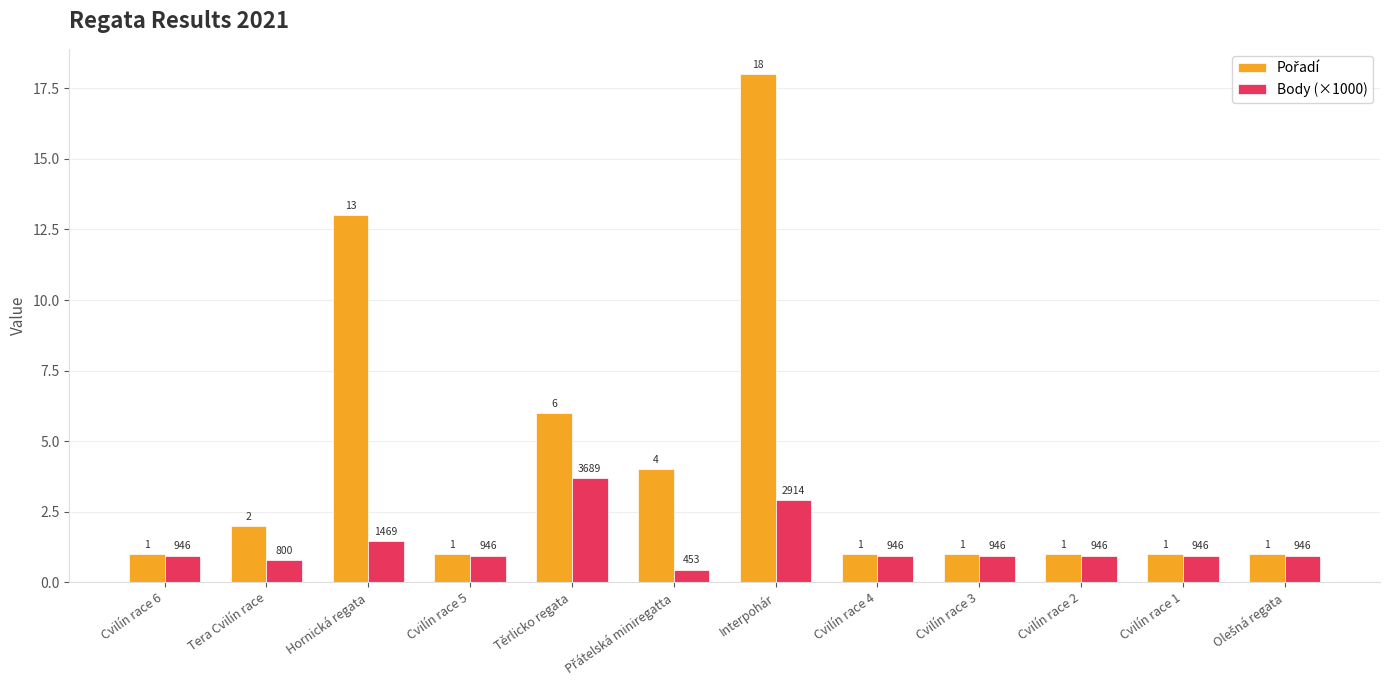

What value does the Body (×1000) series have at Těrlicko regata?

3.7